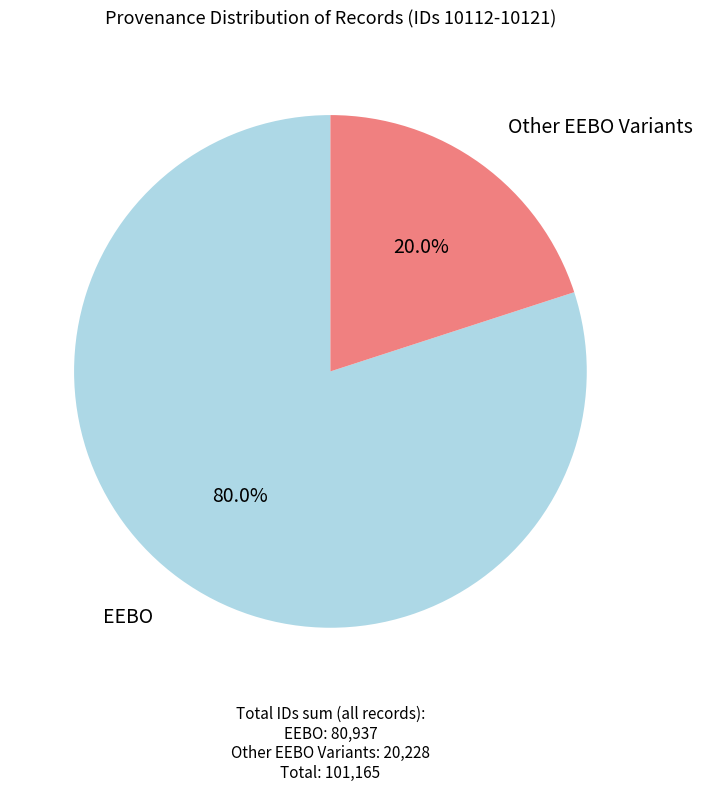

Does any single category account for the majority?

Yes